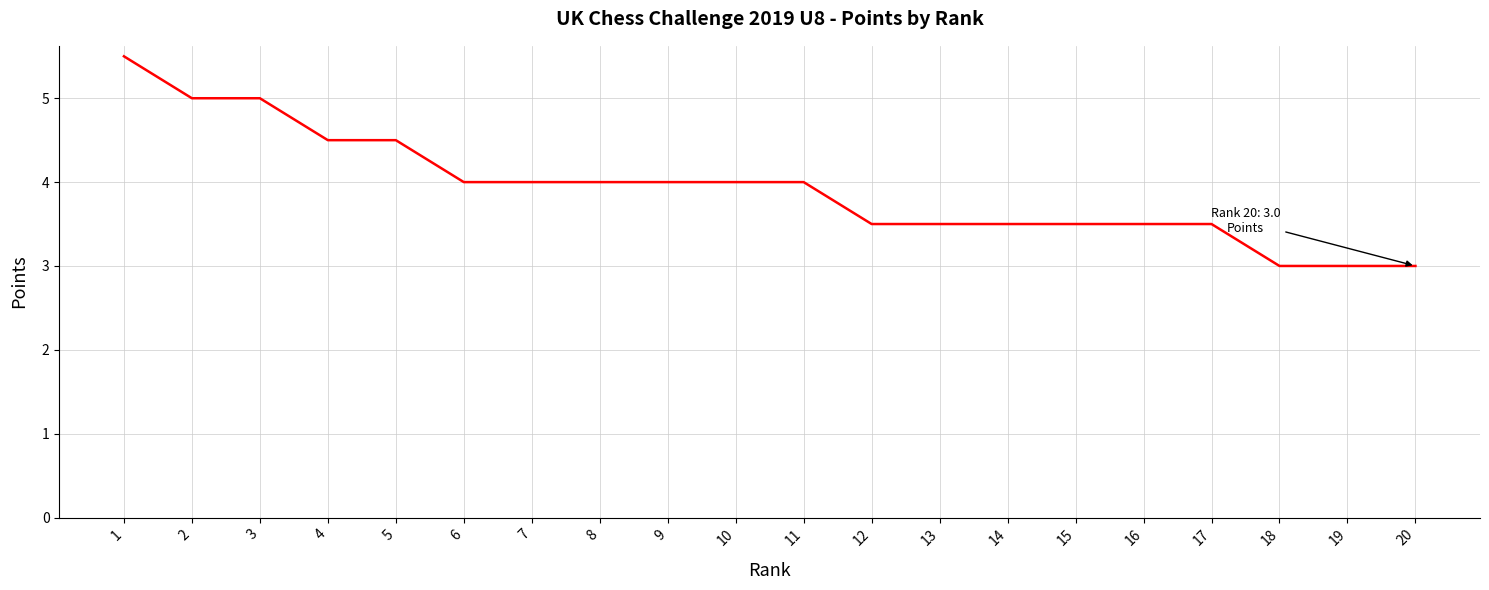

At which category does the chart reach its peak across all series?

1